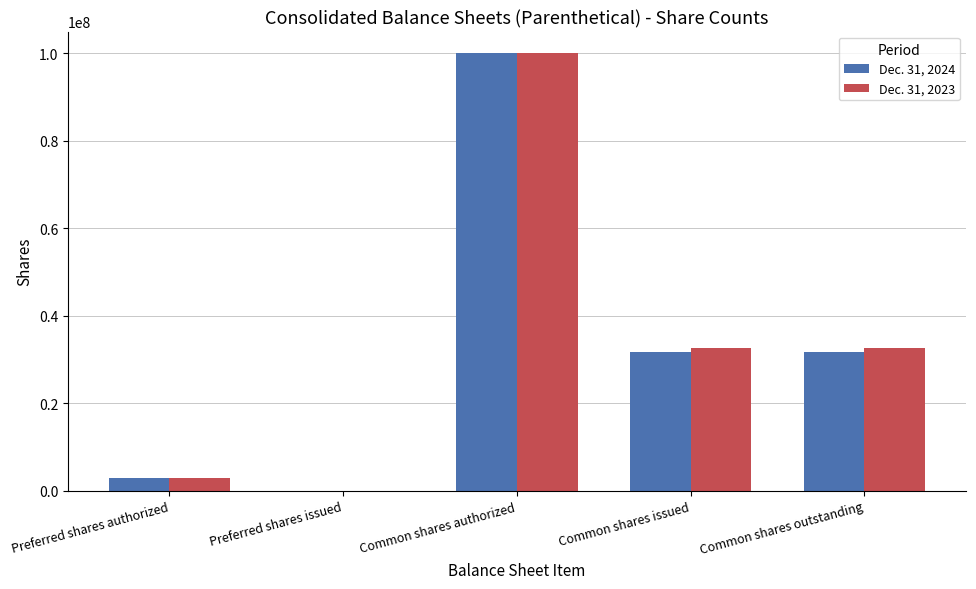

The value of Dec. 31, 2024 at Preferred shares authorized is 3000000. True or false?

True